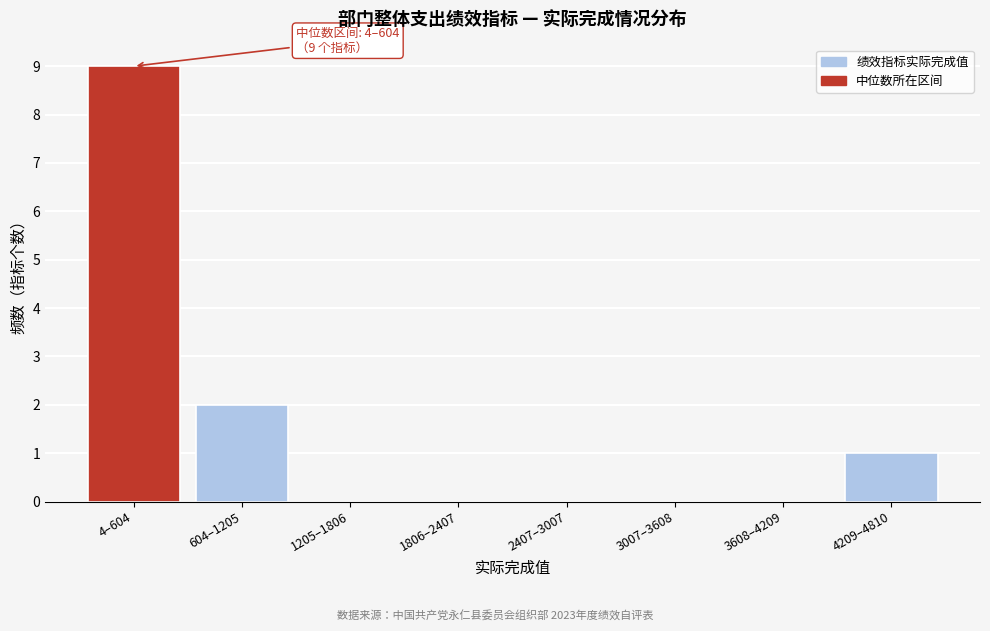

Reading left to right, extract all data points from this chart.

4–604=9	604–1205=2	1205–1806=0	1806–2407=0	2407–3007=0	3007–3608=0	3608–4209=0	4209–4810=1